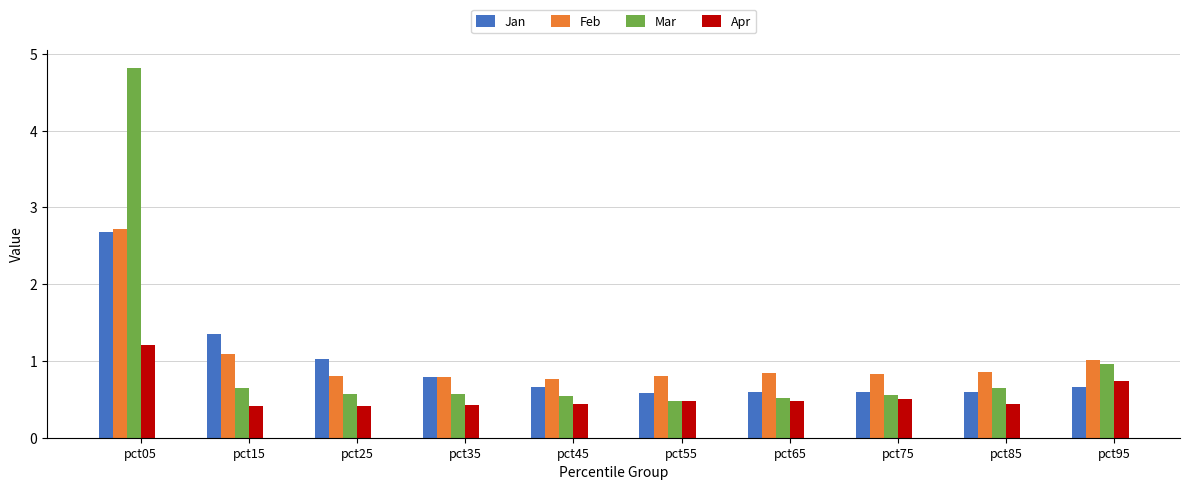

What is the minimum value for Jan?

0.6